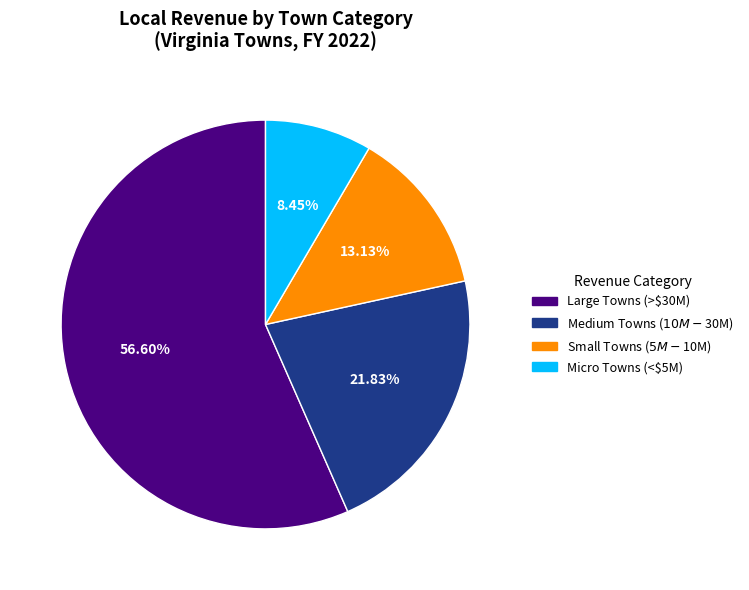

Does any single category account for the majority?

Yes